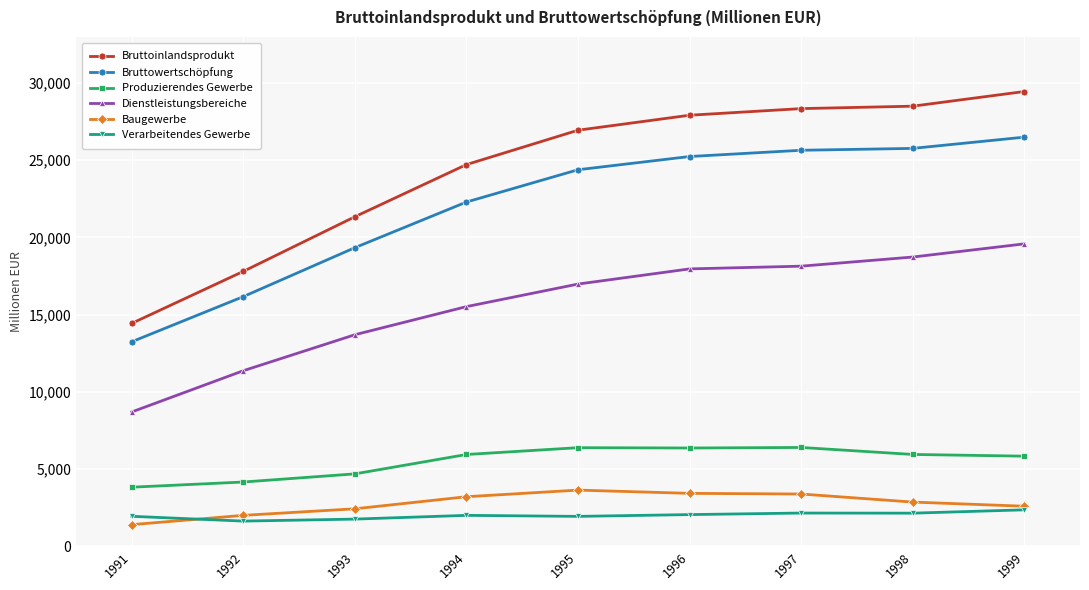

How many series are shown in this chart?

6